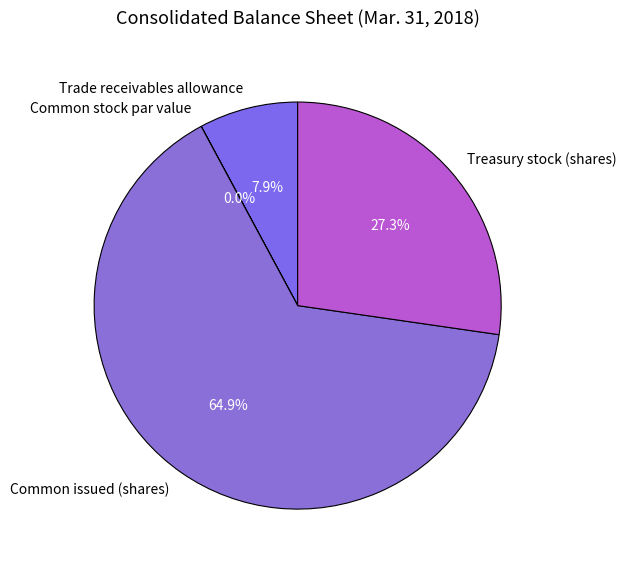

What is the largest slice in the pie chart?

Common issued (shares)